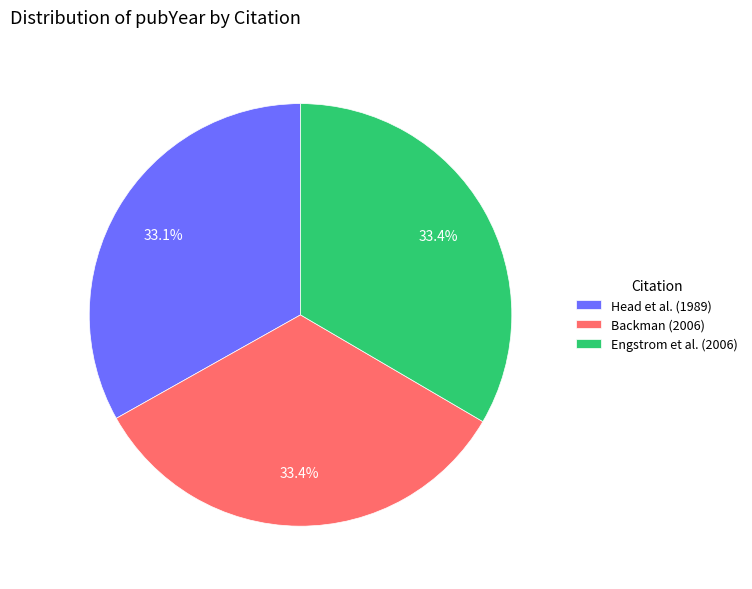

Is there a majority slice in this chart?

No